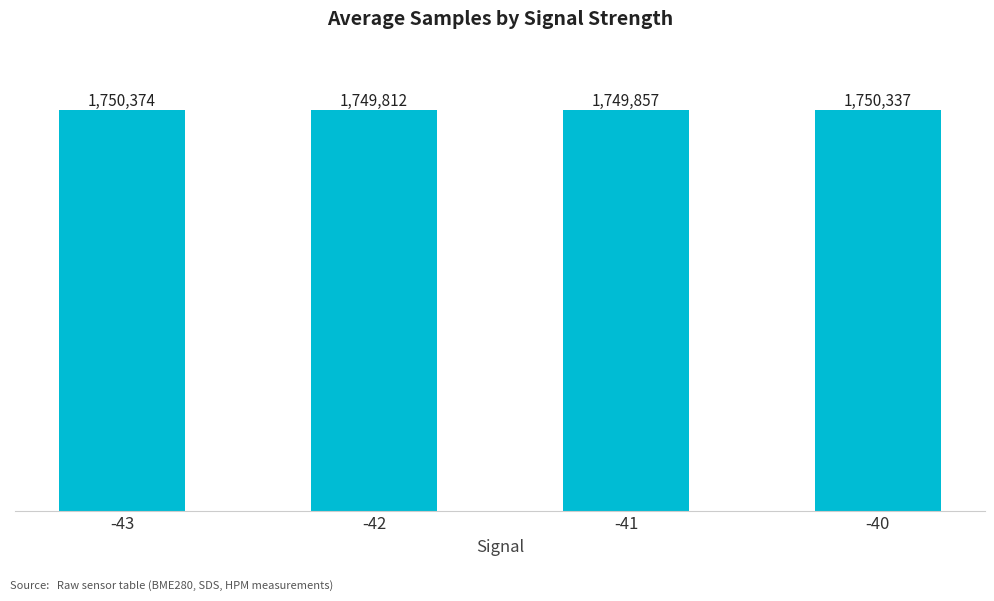

What is the change in value from -41 to -40?

+480